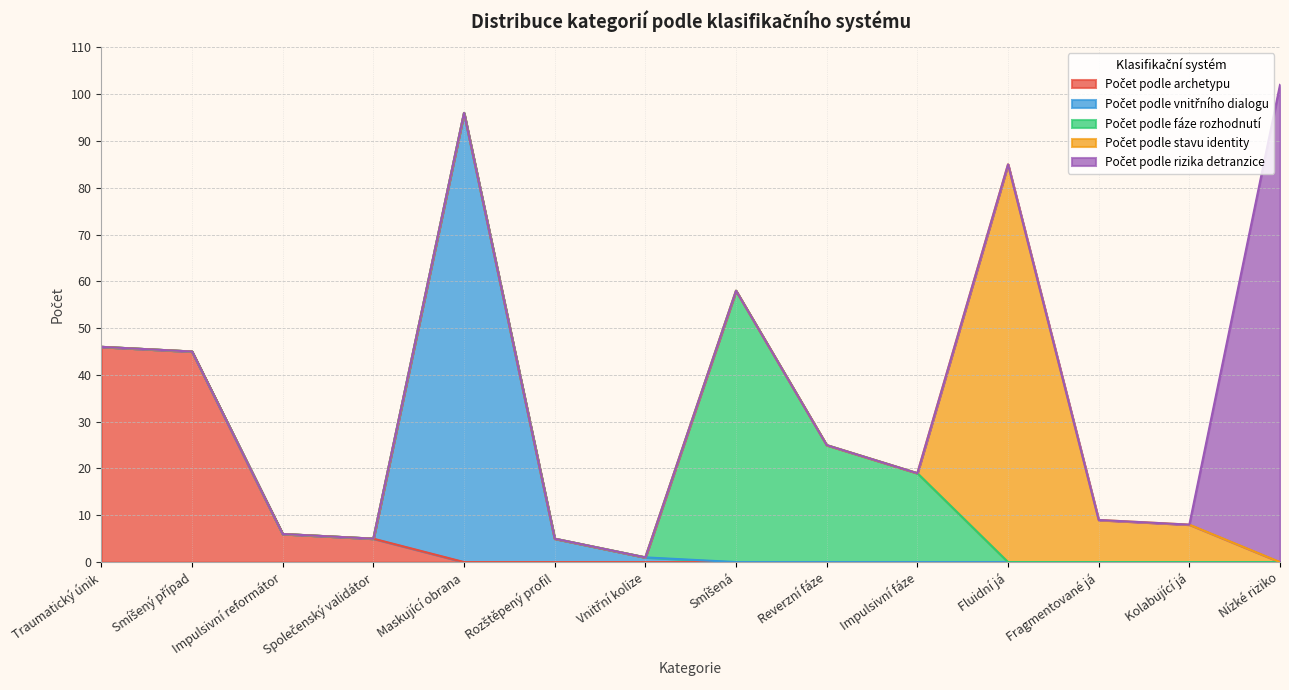

How many distinct data groups are displayed?

5